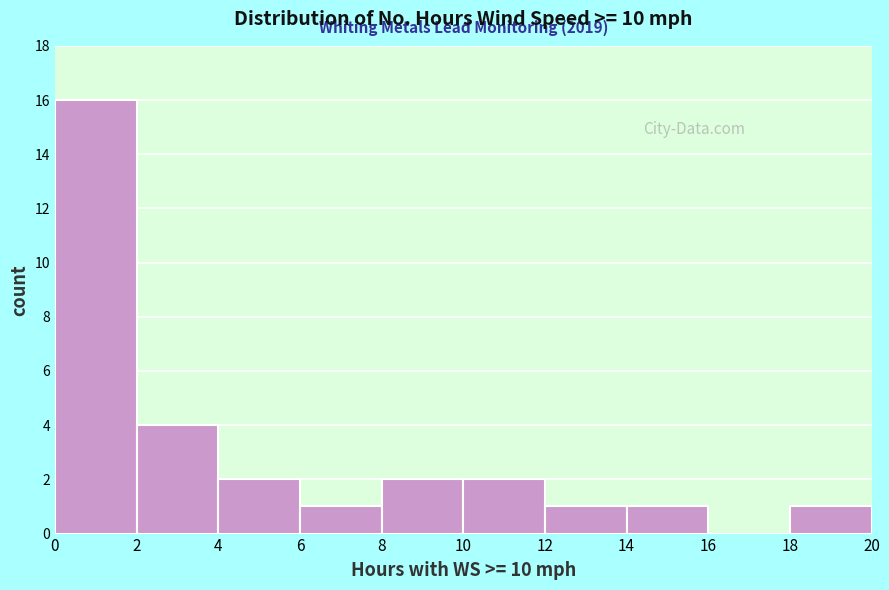

Which range on the x-axis has the tallest bar?

0 to 2